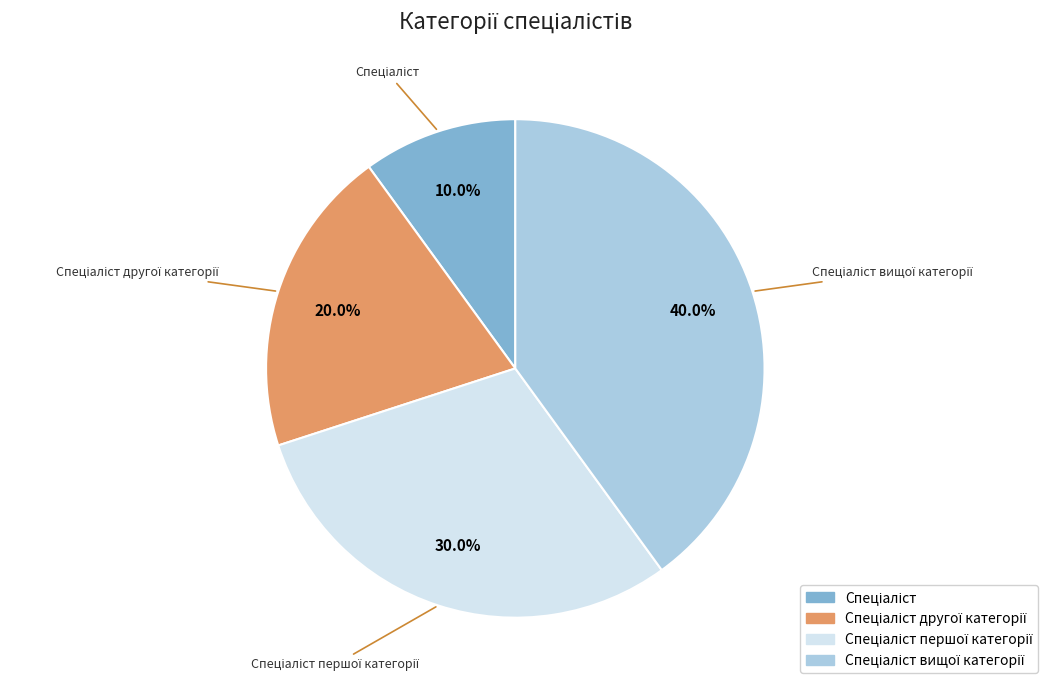

Does any single category account for the majority?

No